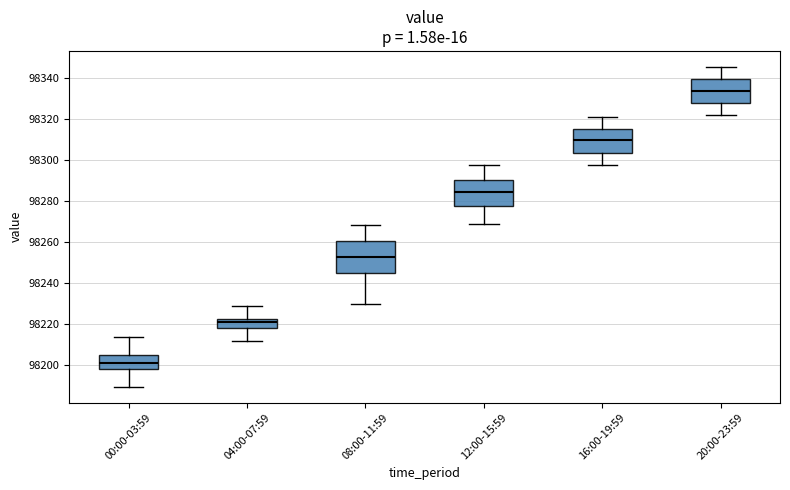

Reading left to right, transcribe this box plot: for each box, give where its median line is, the range the box spans, and where its two whiskers end, as read against the y-axis. The values are not printed on the chart, so give them approximately, as read against the axis.

00:00-03:59: median 98202, box 98198 to 98204, whiskers 98190 to 98214
04:00-07:59: median 98220, box 98218 to 98222, whiskers 98212 to 98228
08:00-11:59: median 98254, box 98244 to 98260, whiskers 98230 to 98268
12:00-15:59: median 98284, box 98278 to 98290, whiskers 98268 to 98298
16:00-19:59: median 98310, box 98304 to 98316, whiskers 98298 to 98322
20:00-23:59: median 98334, box 98328 to 98340, whiskers 98322 to 98346